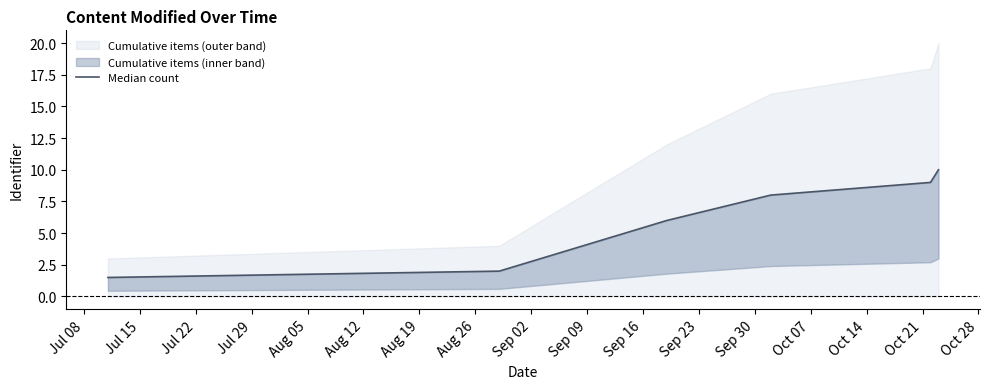

What is the sum of all values?

36.5